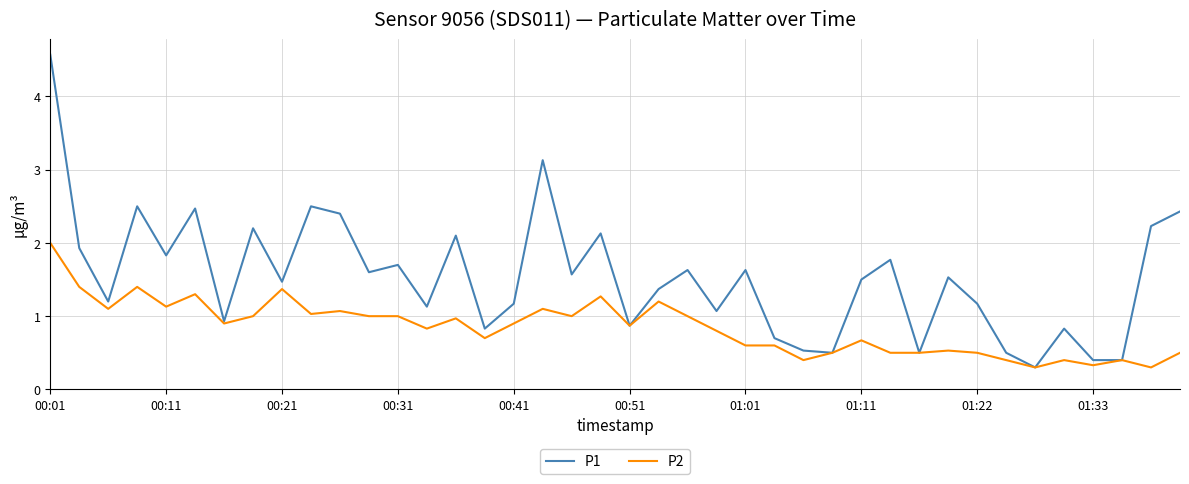

What is the highest value of the P1 series?

4.6